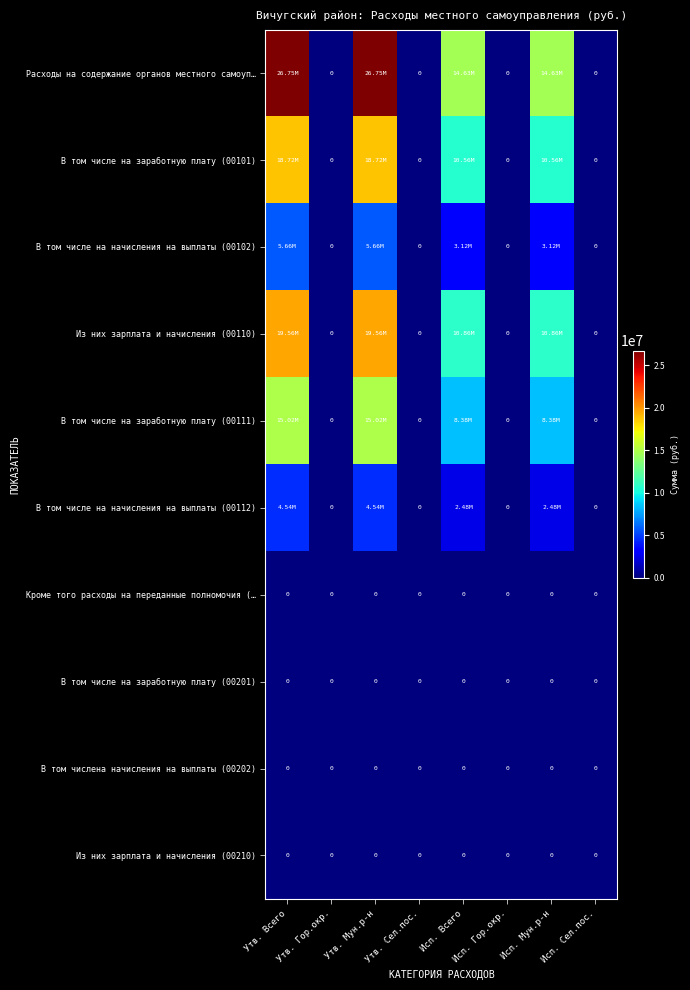

The Из них зарплата и начисления (00110) series shows -8472455.7 at Утв. Гор.окр.. True or false?

False